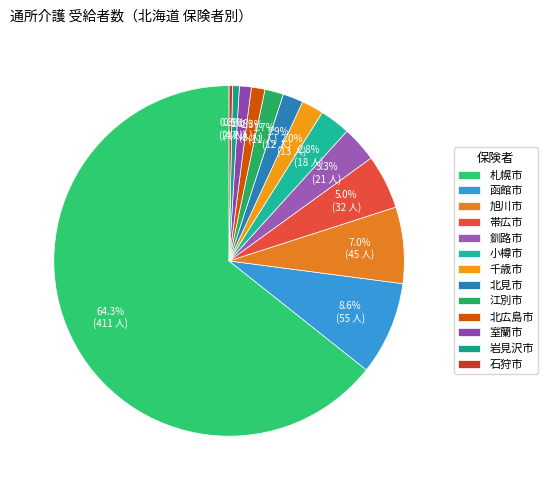

What portion of the pie excludes 北広島市?

98.7%